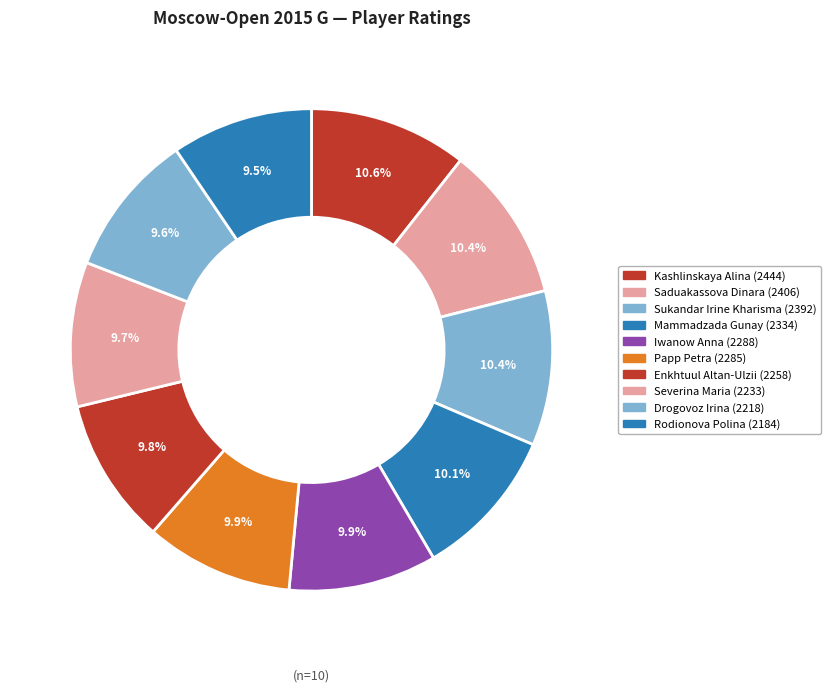

Count the number of slices in the pie.

10